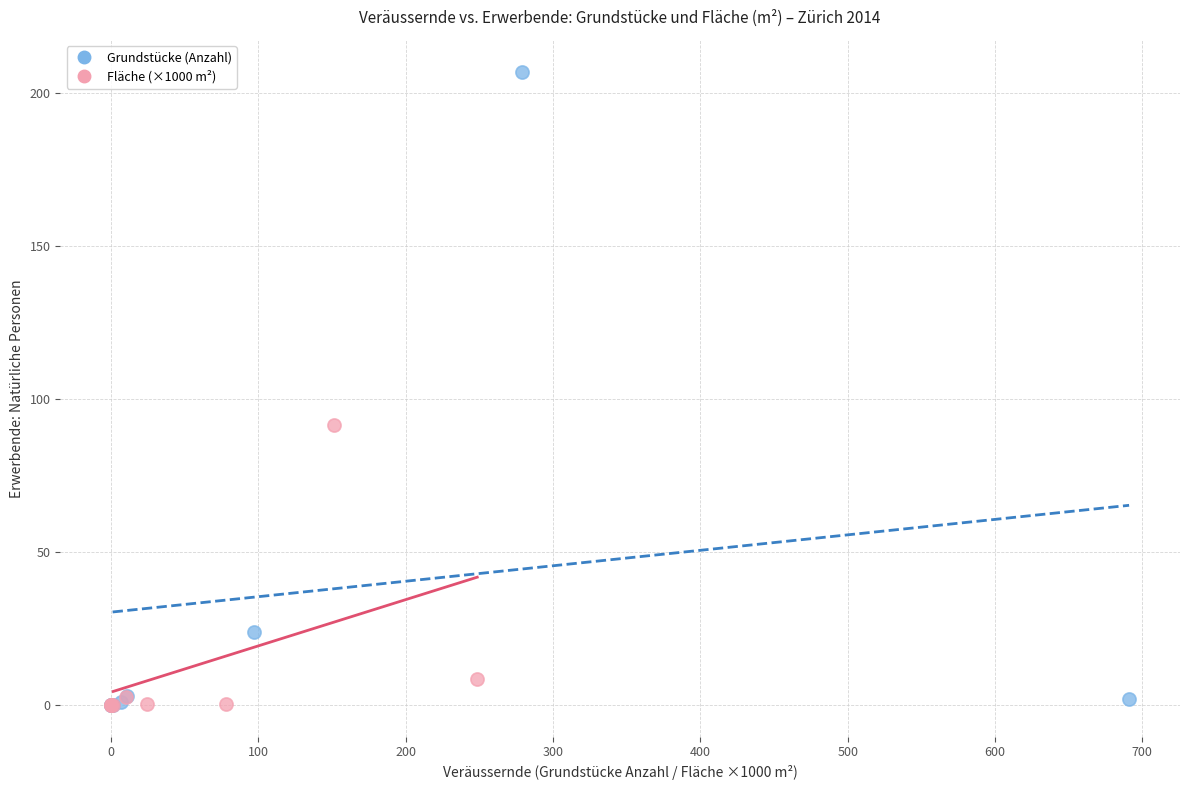

Which series has the largest Y range (max minus min)?

Grundstücke (Anzahl)